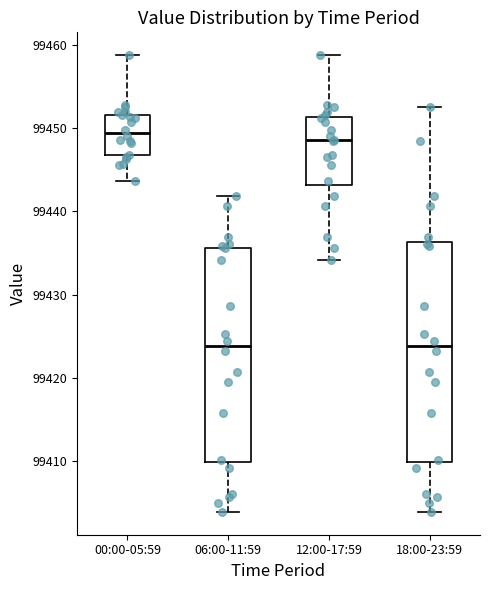

Reading left to right, read every box against the y-axis: the position of its median line, the range the box covers, and the ends of its whiskers. The values are not printed on the chart, so give them approximately, as read against the axis.

00:00-05:59: median 99449, box 99447 to 99452, whiskers 99444 to 99459
06:00-11:59: median 99424, box 99410 to 99436, whiskers 99404 to 99442
12:00-17:59: median 99449, box 99443 to 99451, whiskers 99434 to 99459
18:00-23:59: median 99424, box 99410 to 99436, whiskers 99404 to 99453